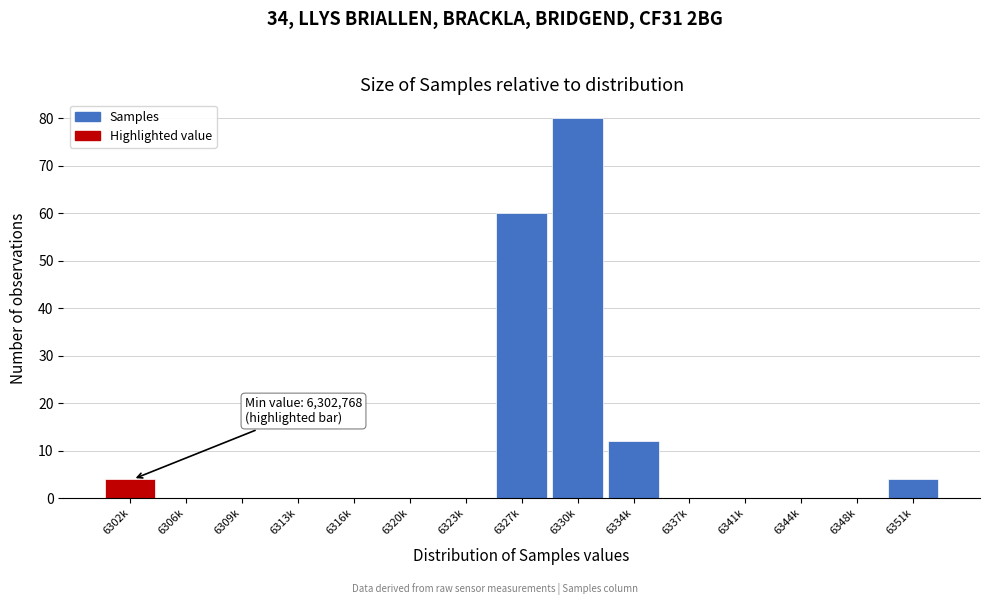

Reading right to left, what are all the values shown in this chart?

6351k=4	6348k=0	6344k=0	6341k=0	6337k=0	6334k=12	6330k=80	6327k=60	6323k=0	6320k=0	6316k=0	6313k=0	6309k=0	6306k=0	6302k=4